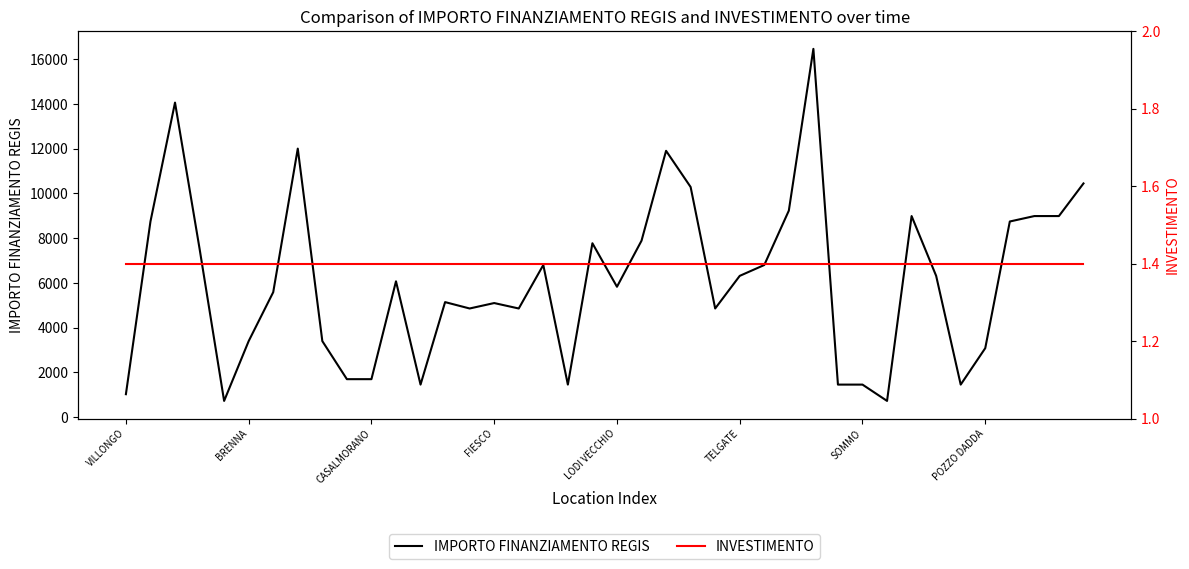

Which series has the widest spread of values?

IMPORTO FINANZIAMENTO REGIS